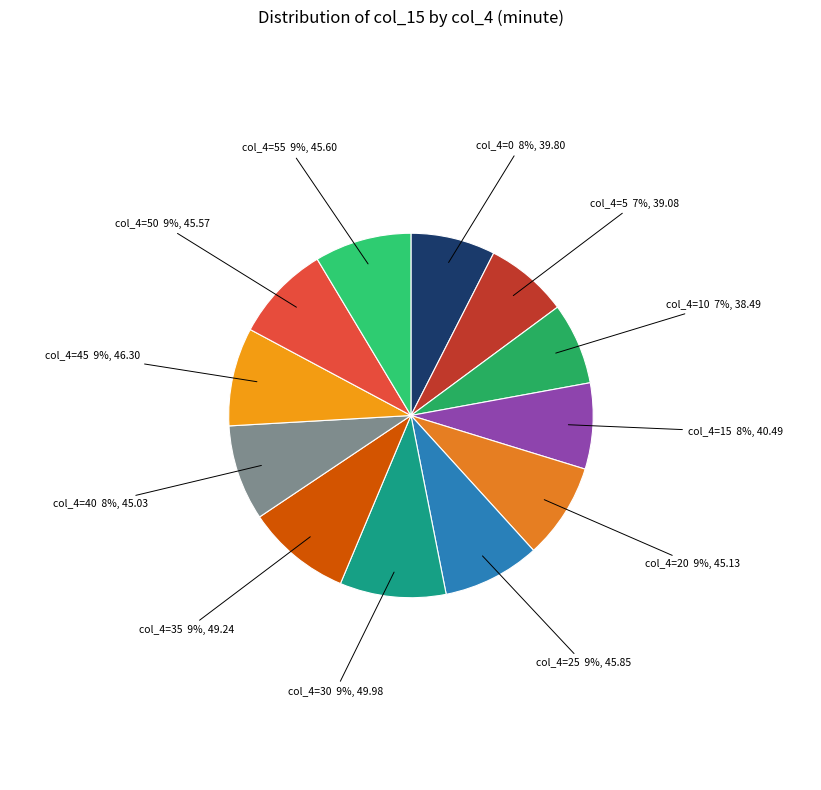

The col_4=15 slice represents 1% of the pie. True or false?

False